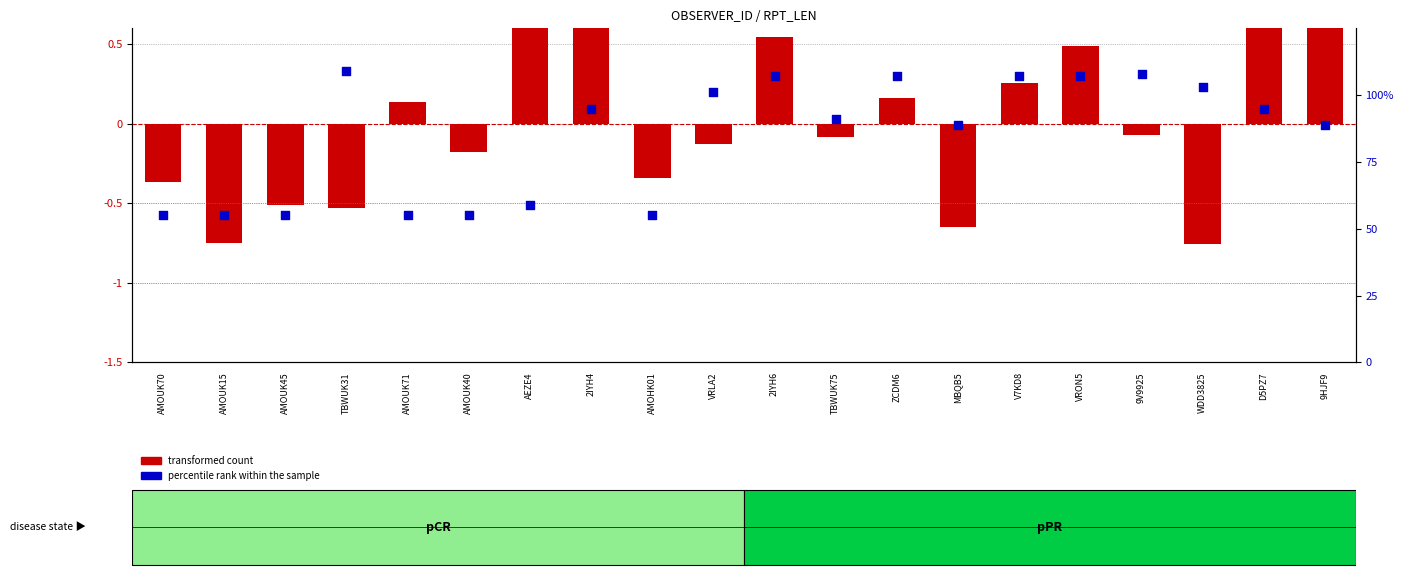

What are all the series names shown in the legend?

transformed count, percentile rank within the sample